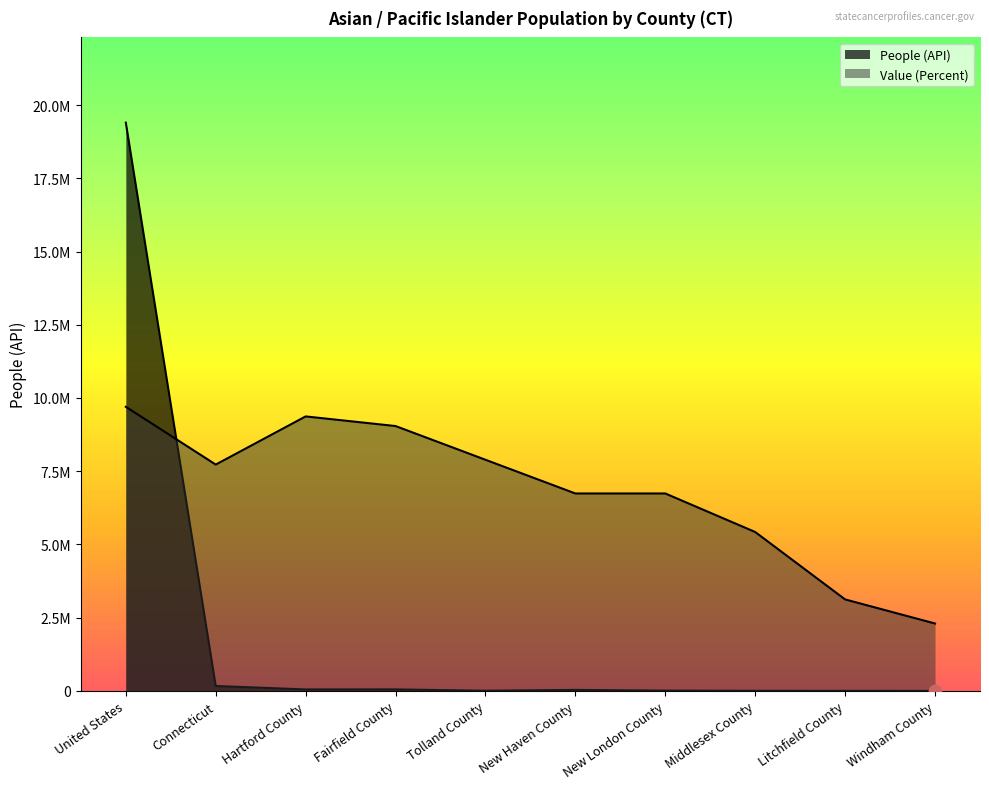

Which series reaches the minimum Y coordinate?

People (API)